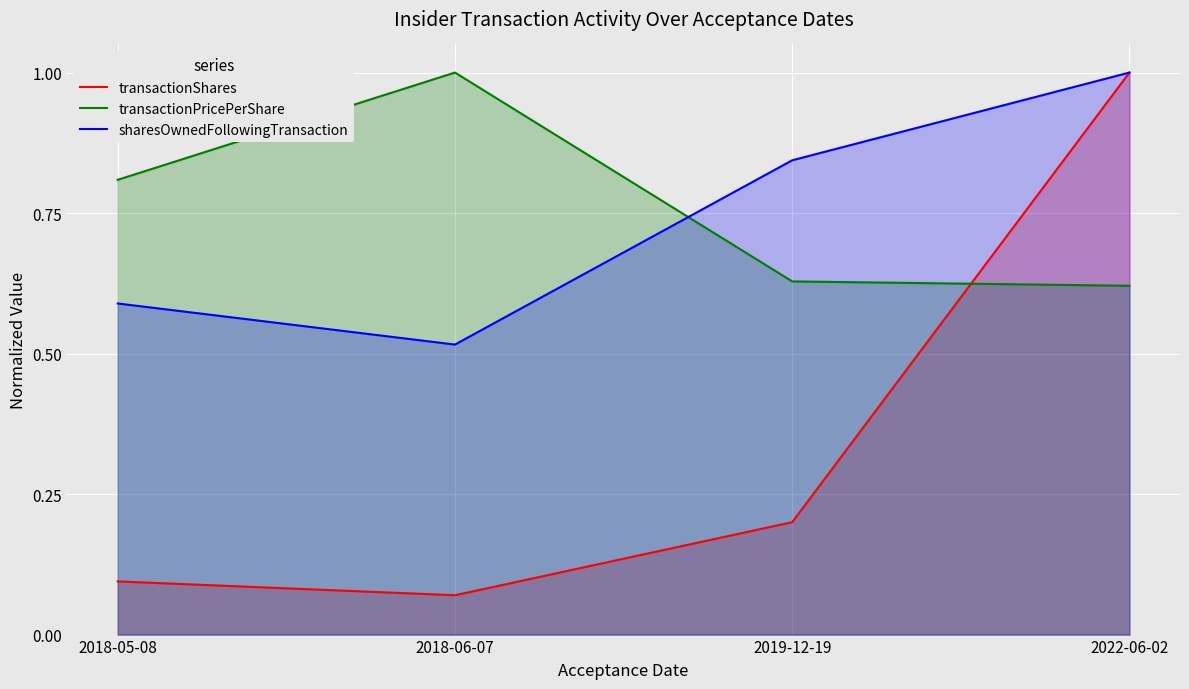

Reading left to right, transcribe all the data shown in this chart.

transactionShares: 0.1	0.1	0.2	1.0
transactionPricePerShare: 0.8	1.0	0.6	0.6
sharesOwnedFollowingTransaction: 0.6	0.5	0.8	1.0